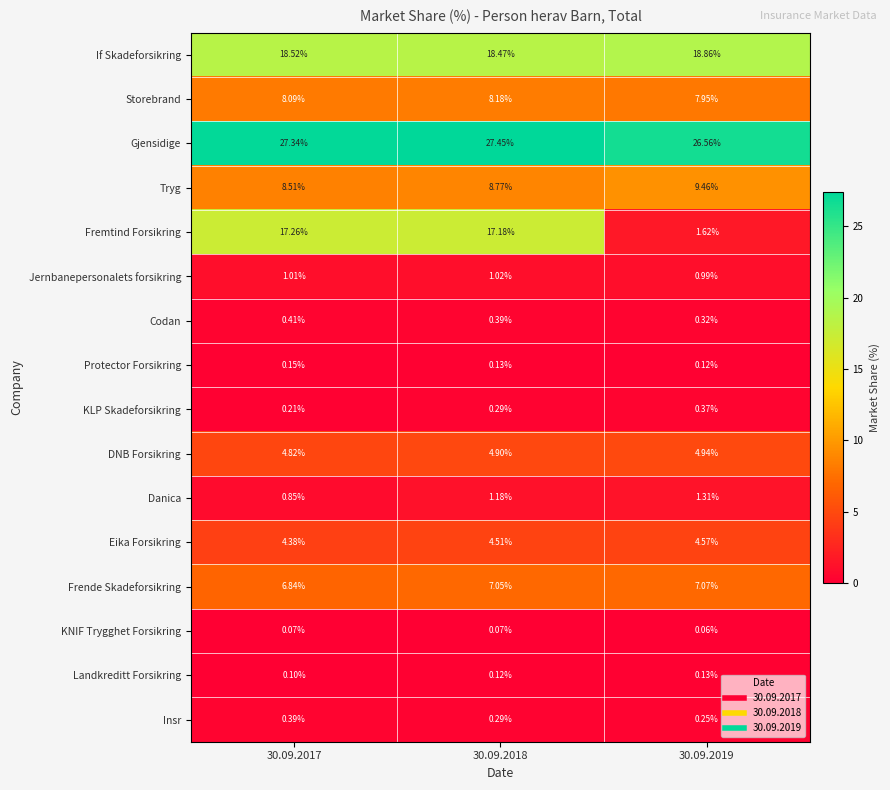

Which series has the widest spread of values?

Fremtind Forsikring